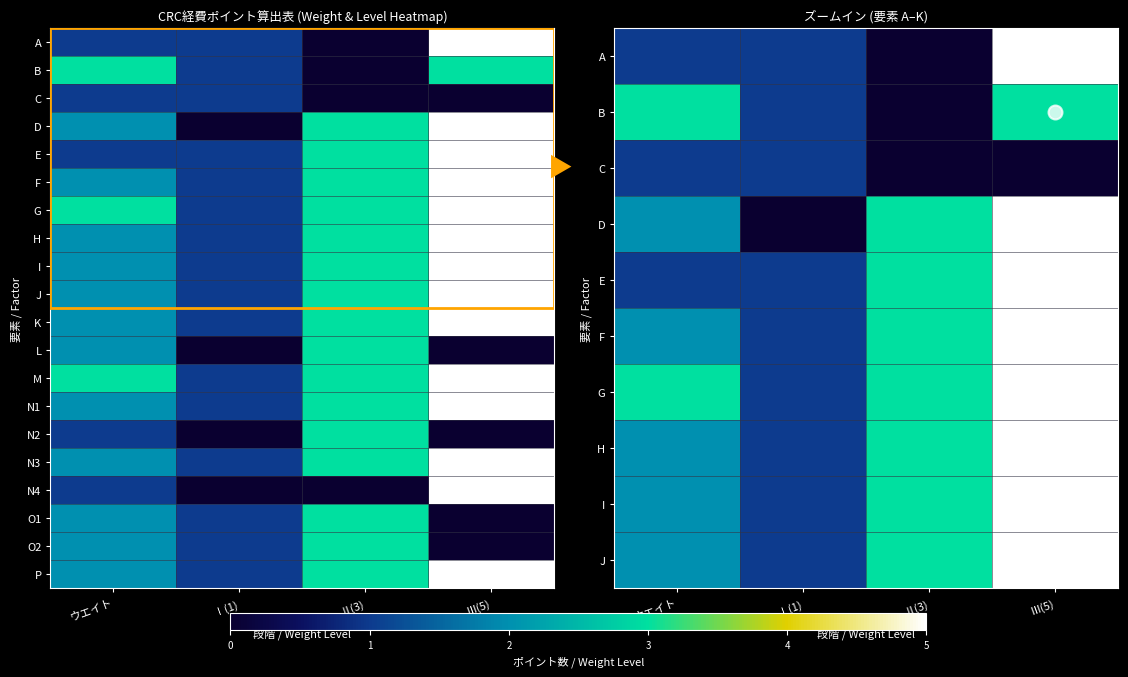

What is the difference between the highest and lowest values at Ⅱ(3)?

3